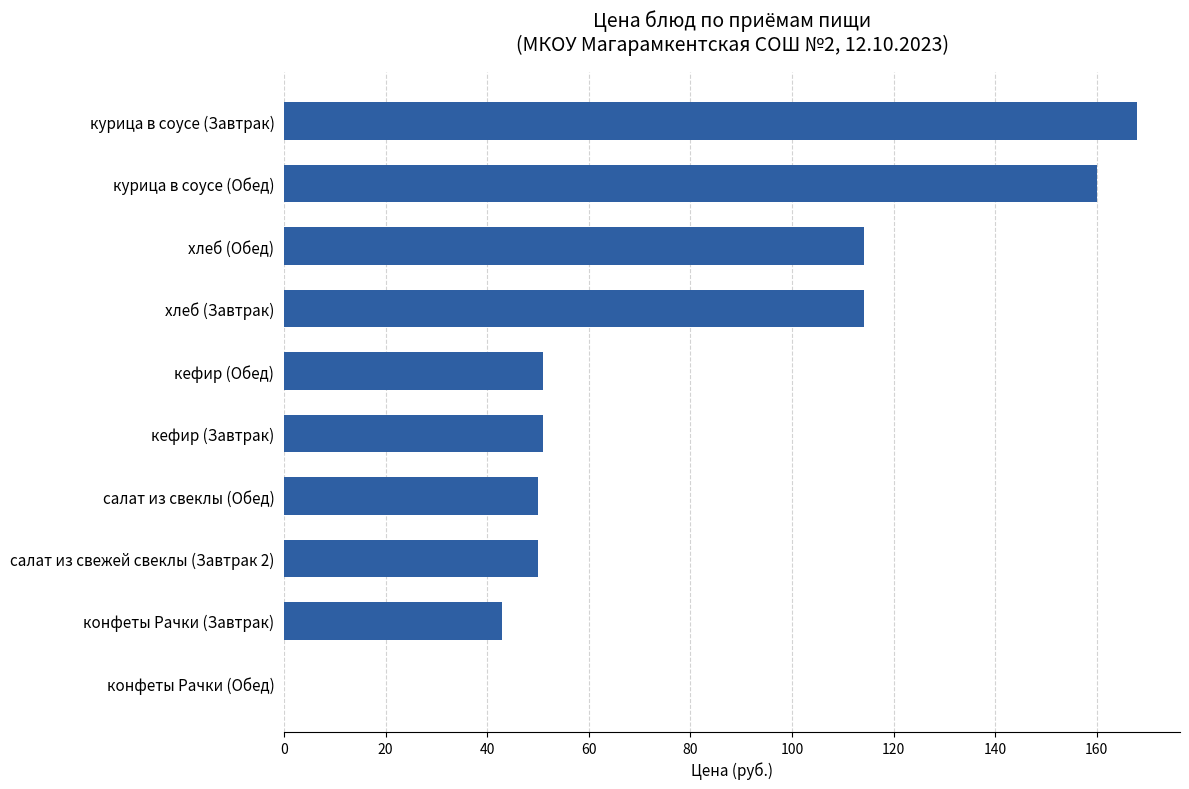

What value does the data have at салат из свежей свеклы (Завтрак 2)?

50.0